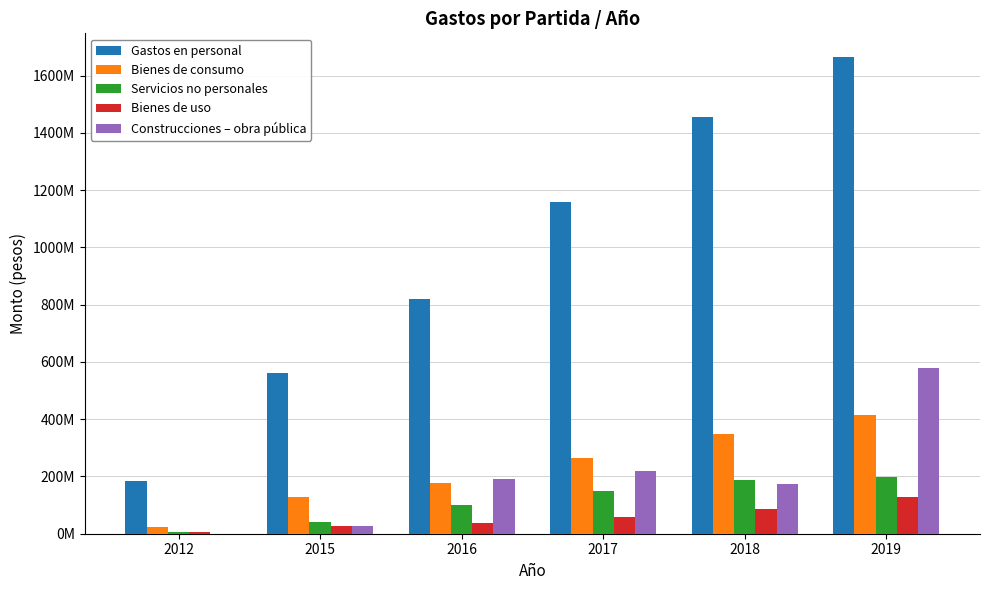

What is the maximum value shown in the chart?

1664671870.3